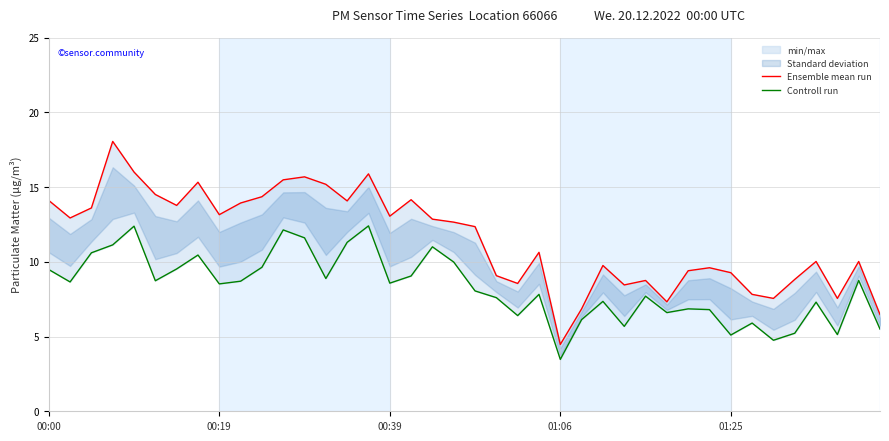

How many values in the Ensemble mean run series exceed 12?

21